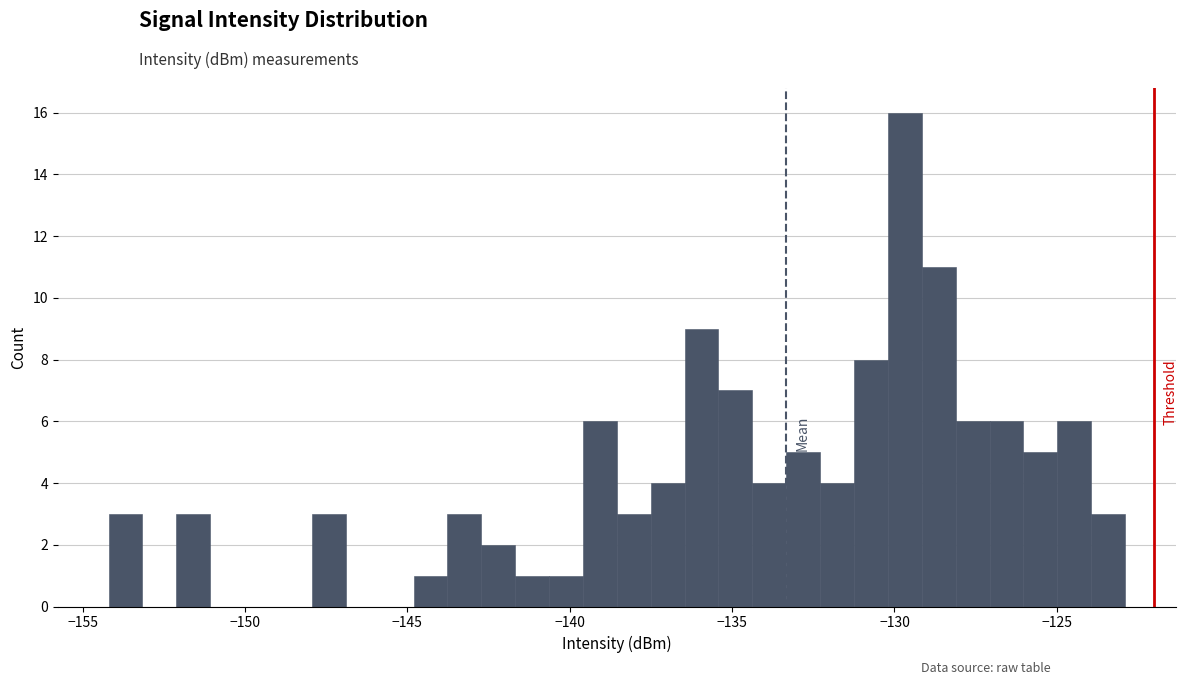

Read against the x-axis, roughly where is the centre of the tallest bar?

-129.5